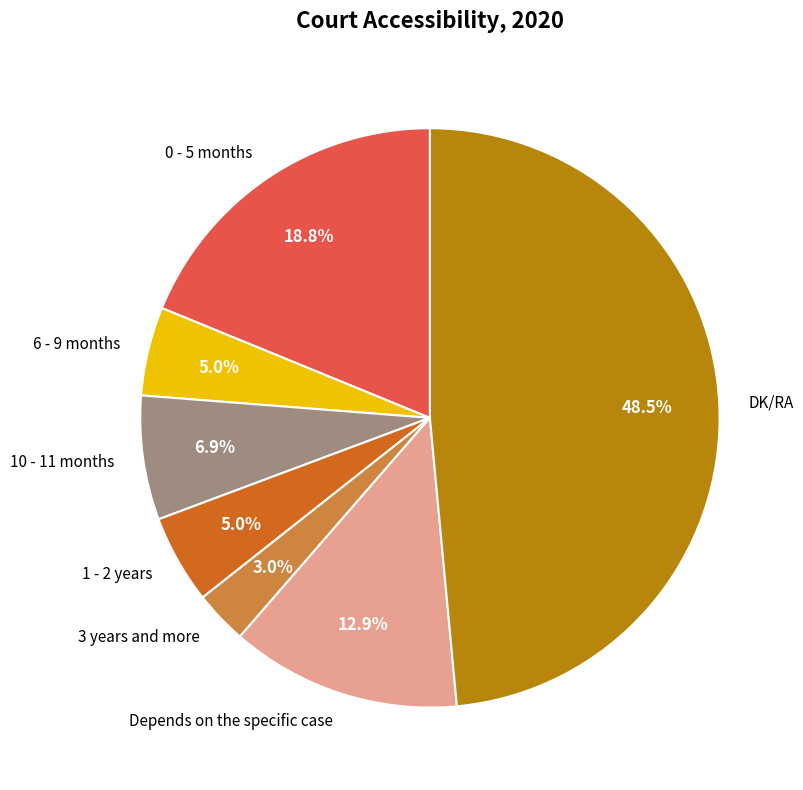

What is the largest slice in the pie chart?

DK/RA